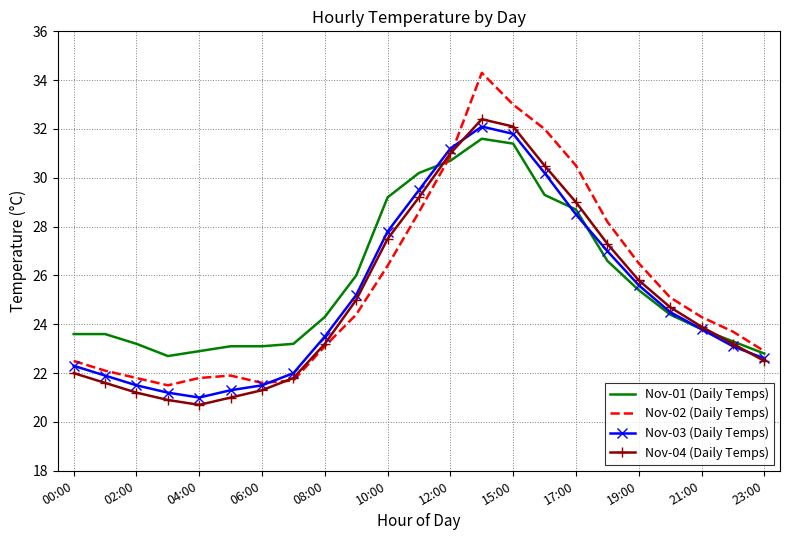

Which series has the largest range (max minus min)?

Nov-02 (Daily Temps)